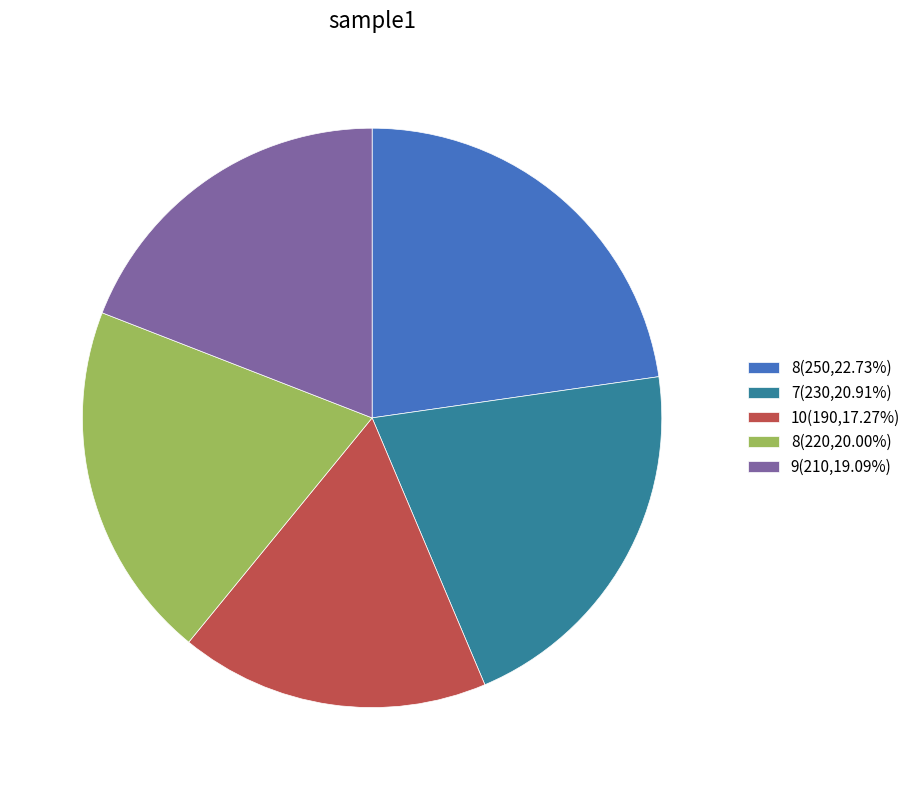

Is there any slice that represents more than half of the pie?

No